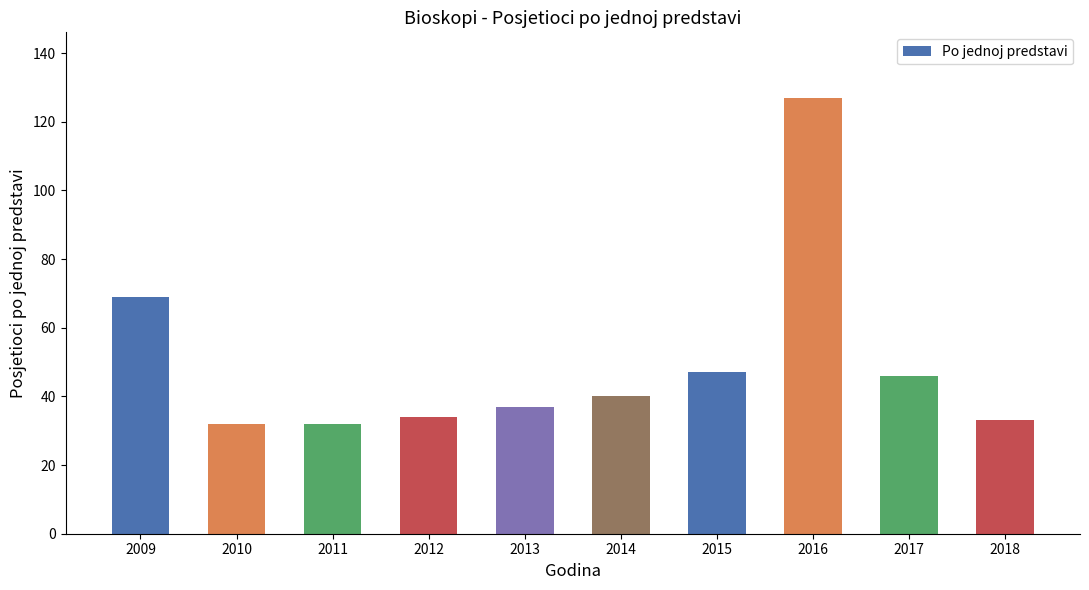

What value does the data have at 2018, to the nearest 5?

35